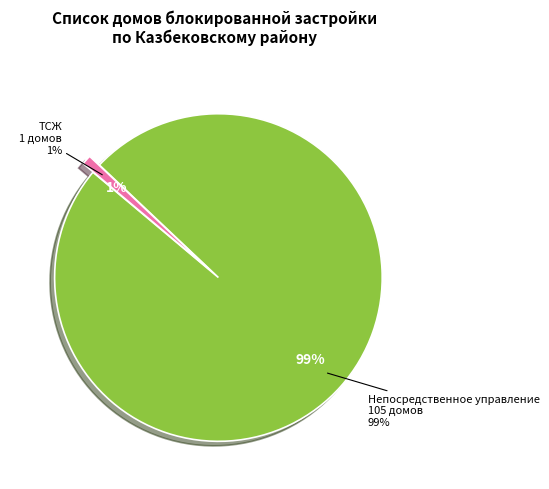

To the nearest percent, what is the difference between the ТСЖ and Непосредственное управление slice percentages?

98%